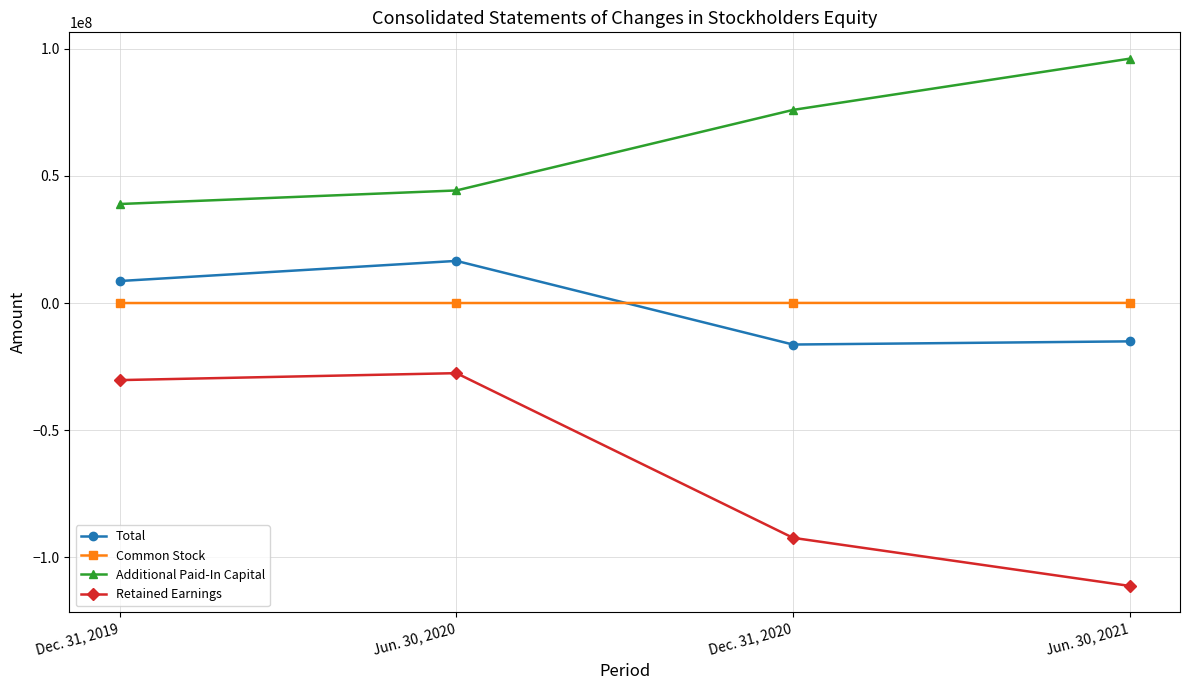

What is the value of the Additional Paid-In Capital point at the 3rd from the left?

75920811